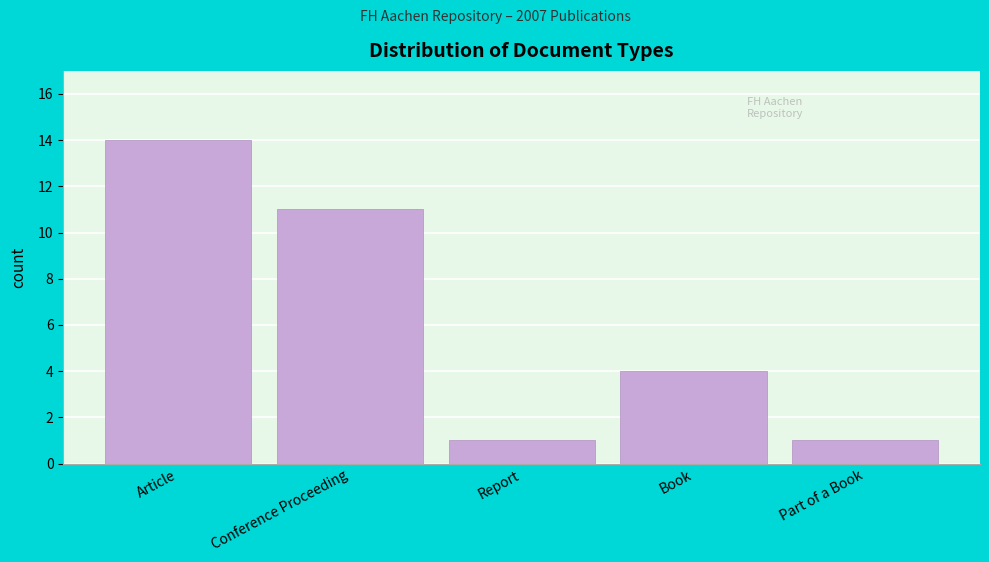

Reading right to left, transcribe all the data shown in this chart.

1	4	1	11	14